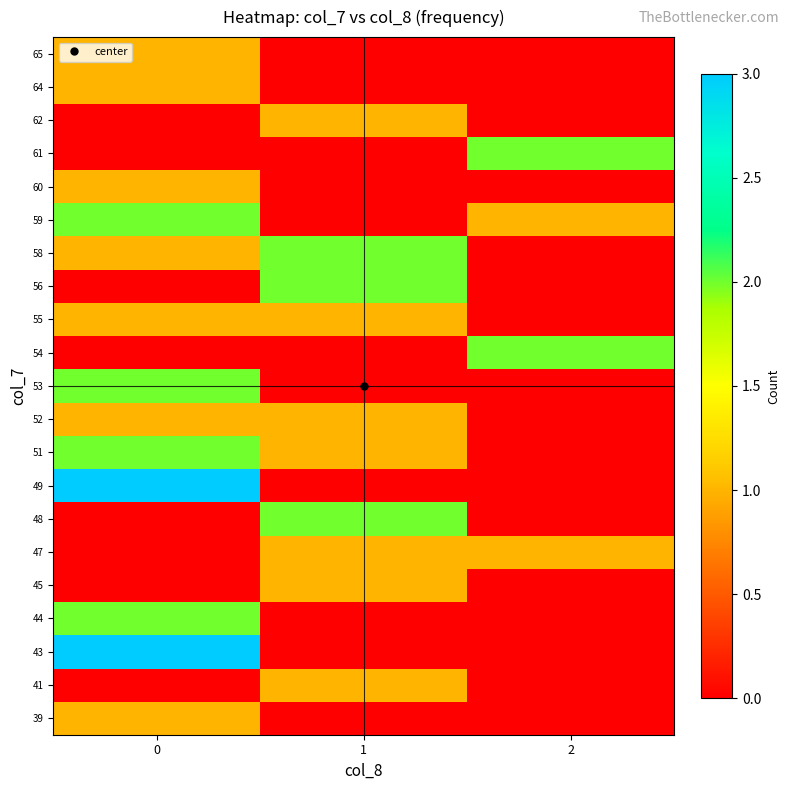

Reading left to right, extract all data points from this chart.

39: 0=1	1=0	2=0
41: 0=0	1=1	2=0
43: 0=3	1=0	2=0
44: 0=2	1=0	2=0
45: 0=0	1=1	2=0
47: 0=0	1=1	2=1
48: 0=0	1=2	2=0
49: 0=3	1=0	2=0
51: 0=2	1=1	2=0
52: 0=1	1=1	2=0
53: 0=2	1=0	2=0
54: 0=0	1=0	2=2
55: 0=1	1=1	2=0
56: 0=0	1=2	2=0
58: 0=1	1=2	2=0
59: 0=2	1=0	2=1
60: 0=1	1=0	2=0
61: 0=0	1=0	2=2
62: 0=0	1=1	2=0
64: 0=1	1=0	2=0
65: 0=1	1=0	2=0